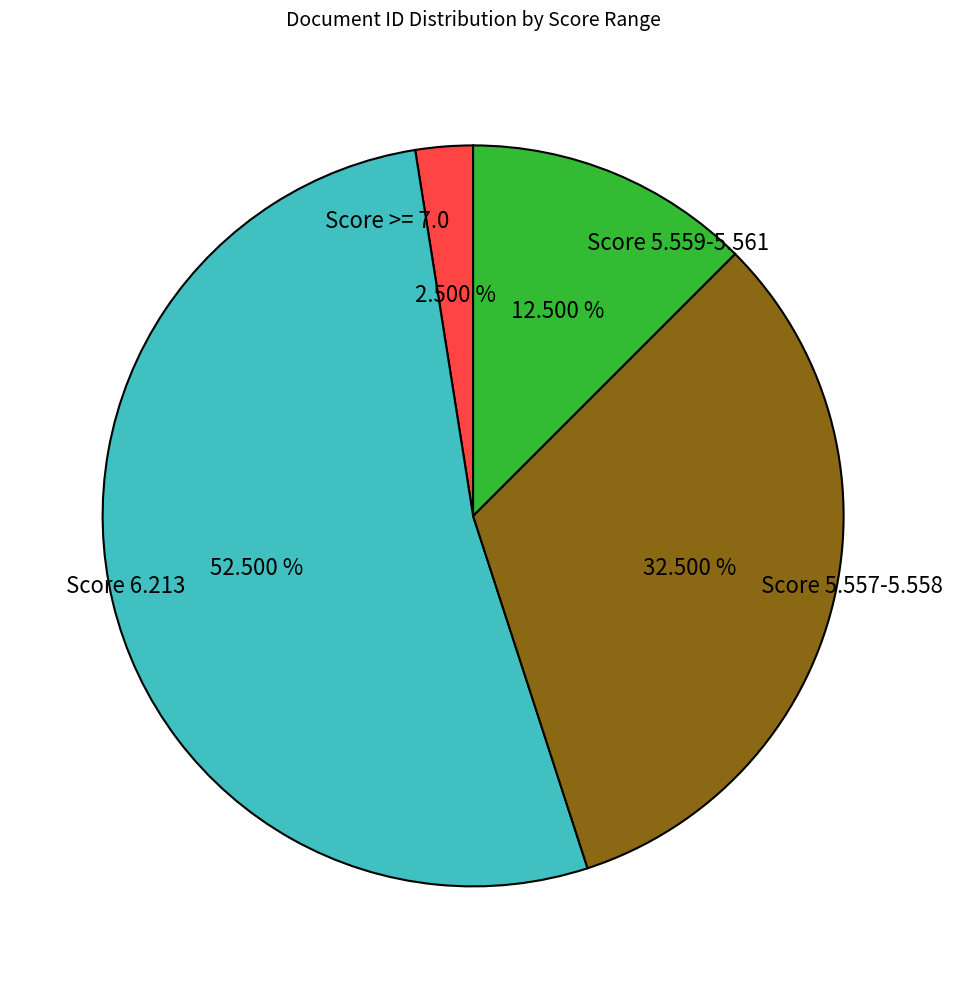

What is the ratio of the value at Score 5.557-5.558 to the value at Score 6.213?

0.6